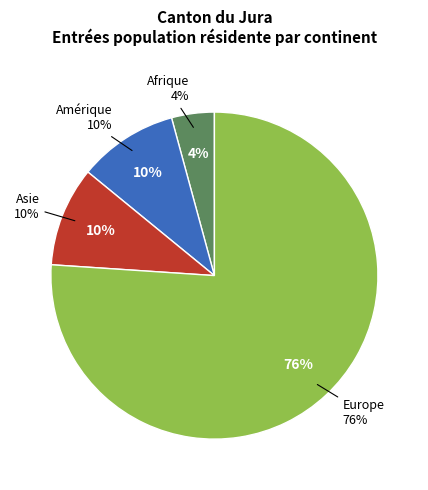

What portion of the pie excludes Asie?

90.1%